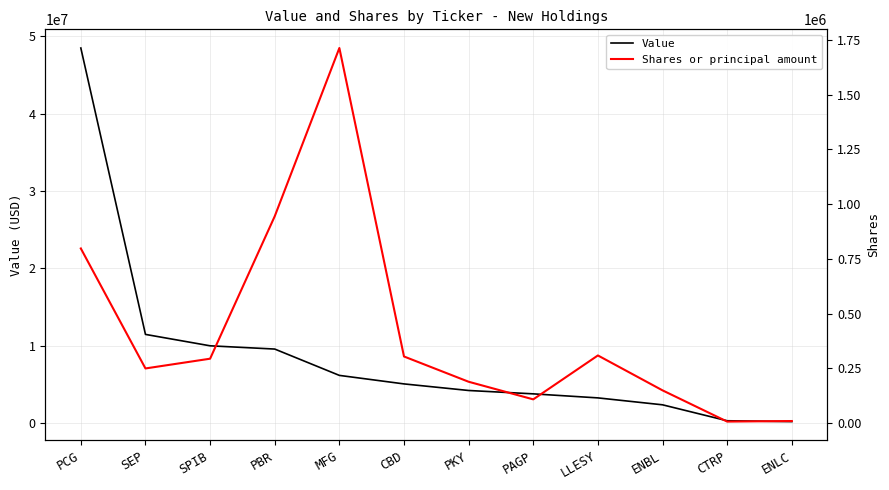

Is it true that Shares or principal amount equals 1712628 at MFG?

True